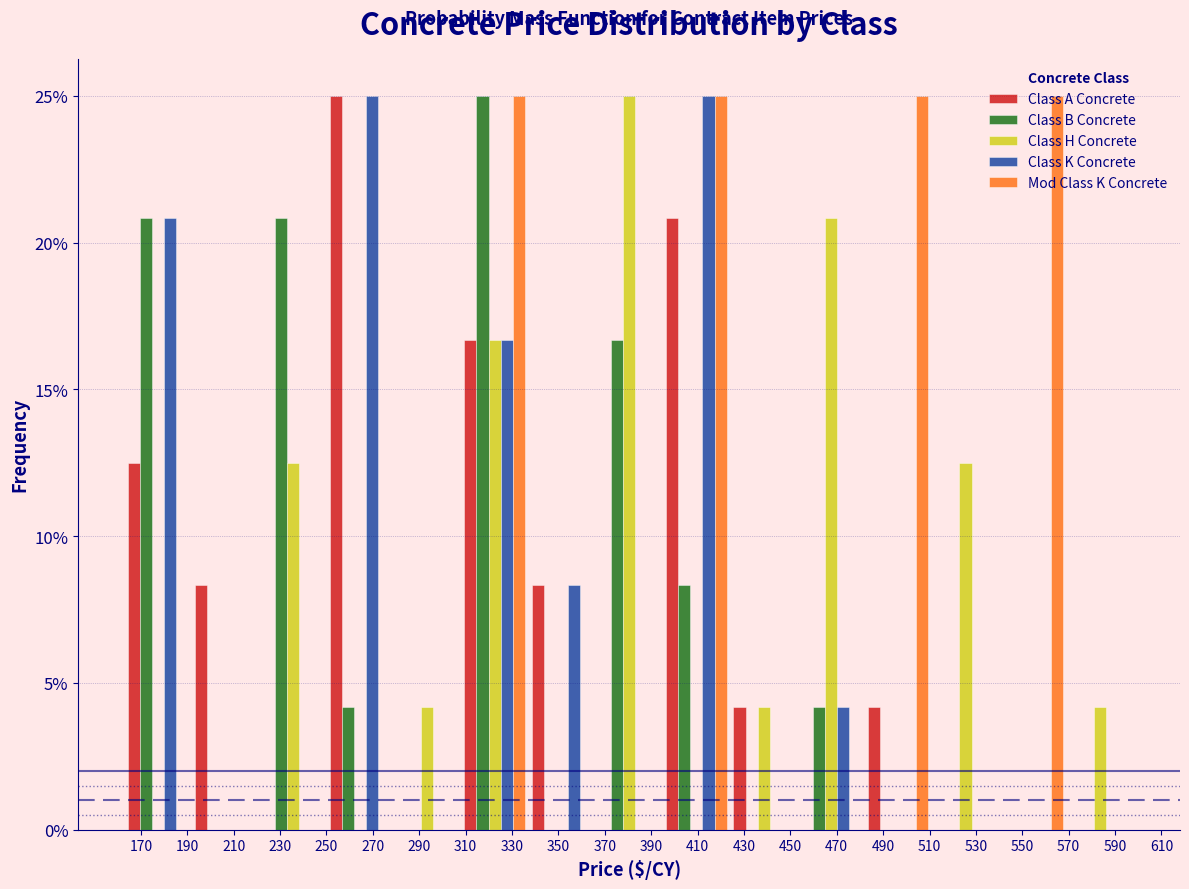

In the Class A Concrete series, which range on the x-axis has the tallest bar?

250 to 279